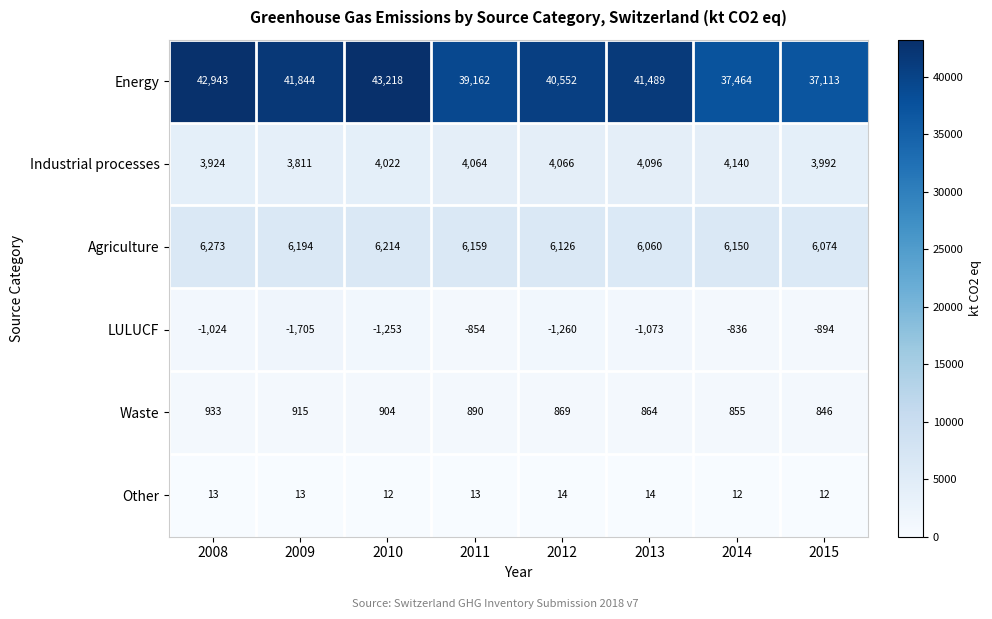

Between 2009 and 2012, which series saw the biggest shift?

Energy